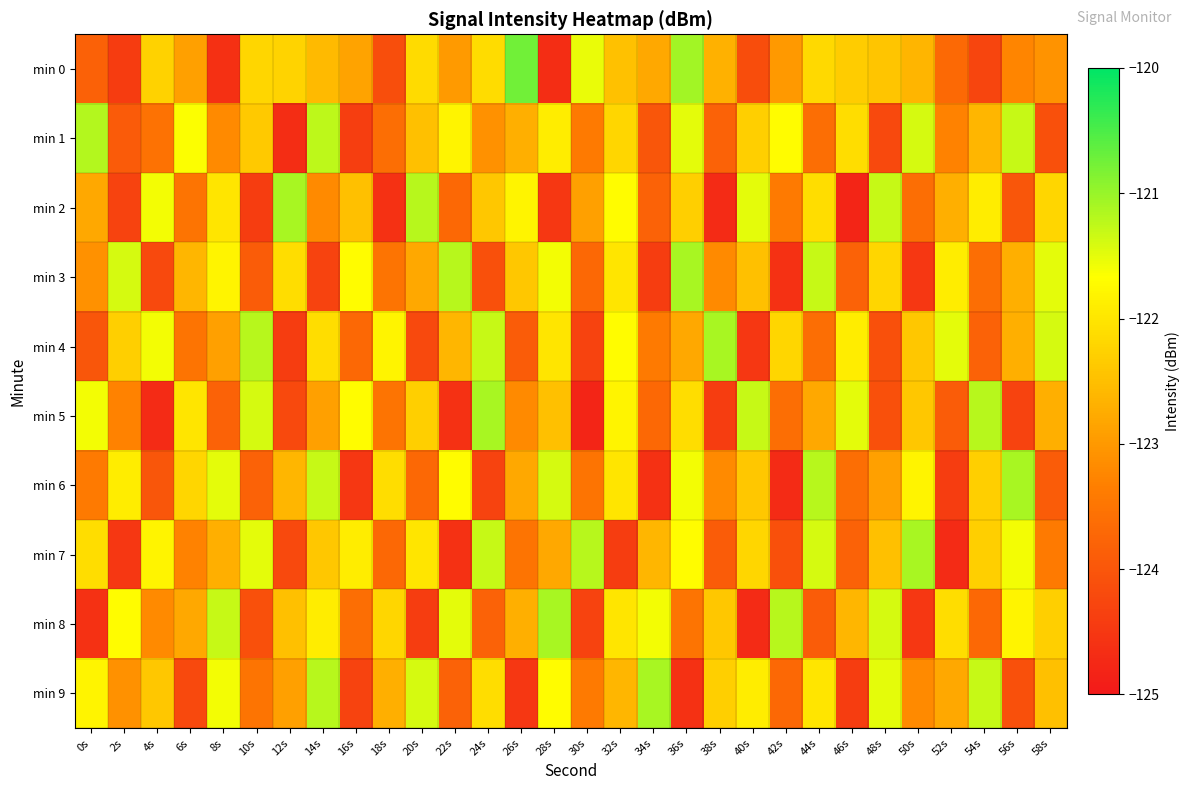

Rank the series by their maximum value, from highest to lowest.

min 0, min 2, min 3, min 4, min 5, min 6, min 7, min 8, min 9, min 1